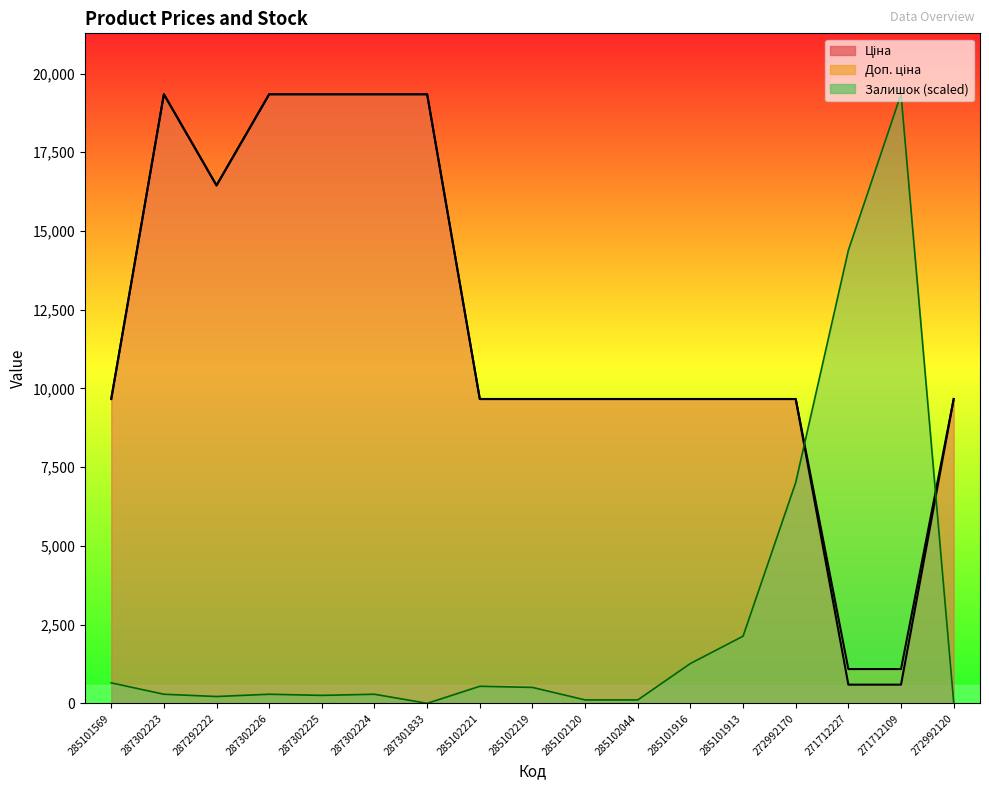

Where does the Ціна series first go above 9664?

285101569